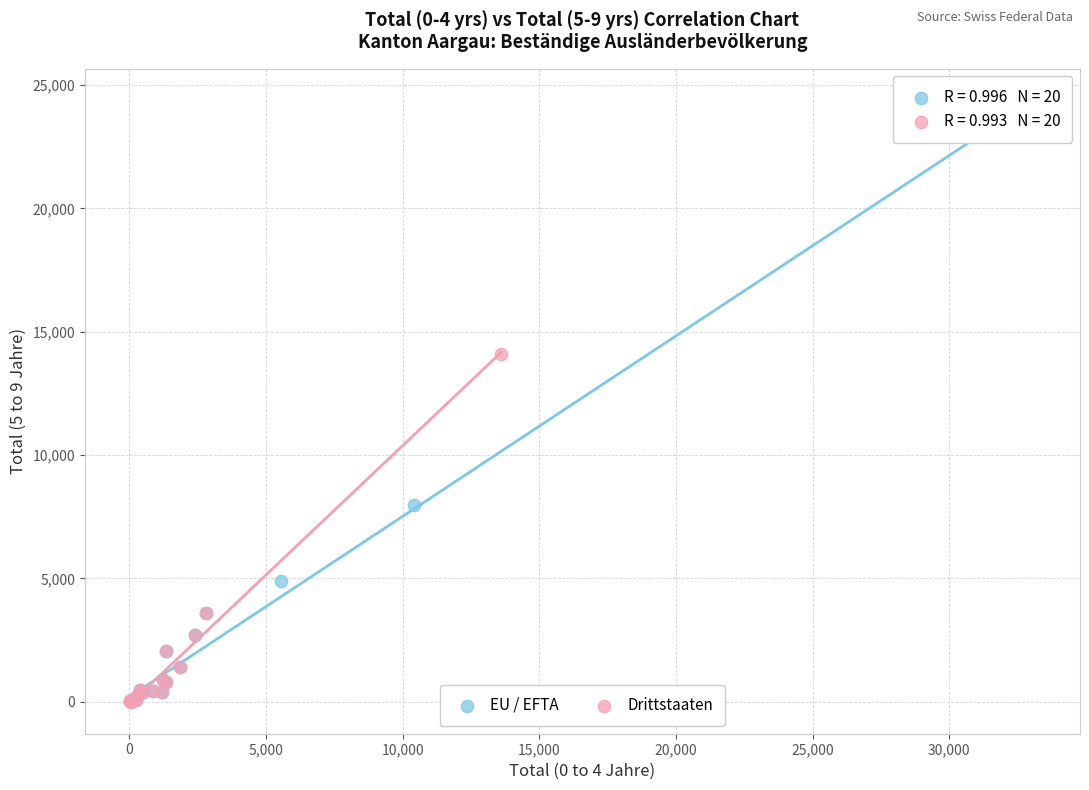

Which series has the largest Y range (max minus min)?

EU / EFTA